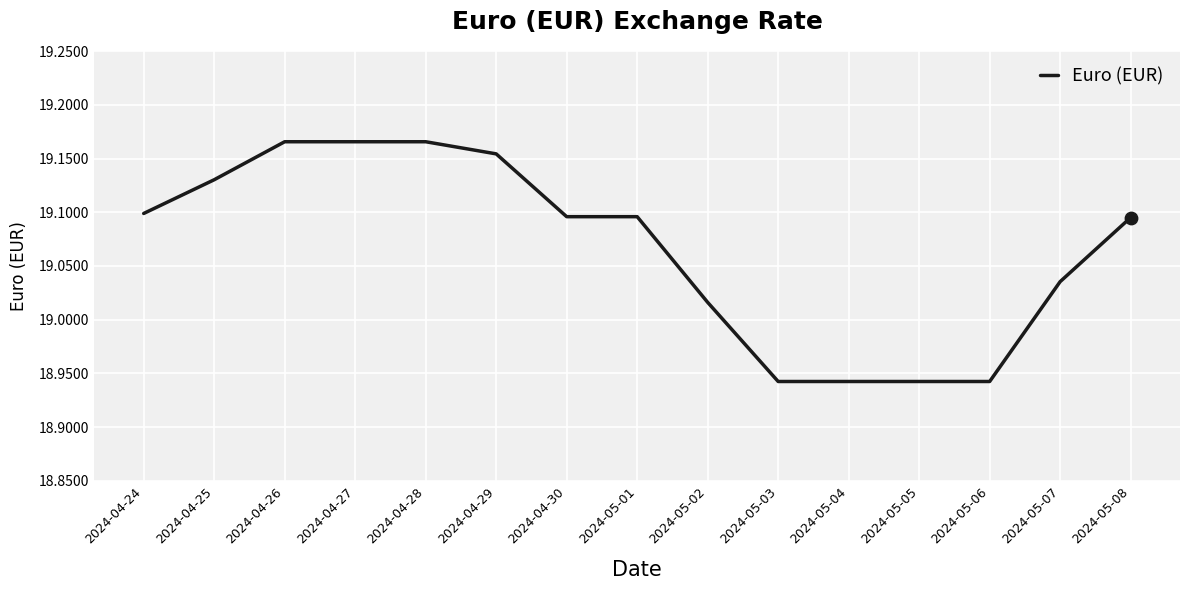

Between 2024-04-26 and 2024-05-04, which is larger?

2024-04-26